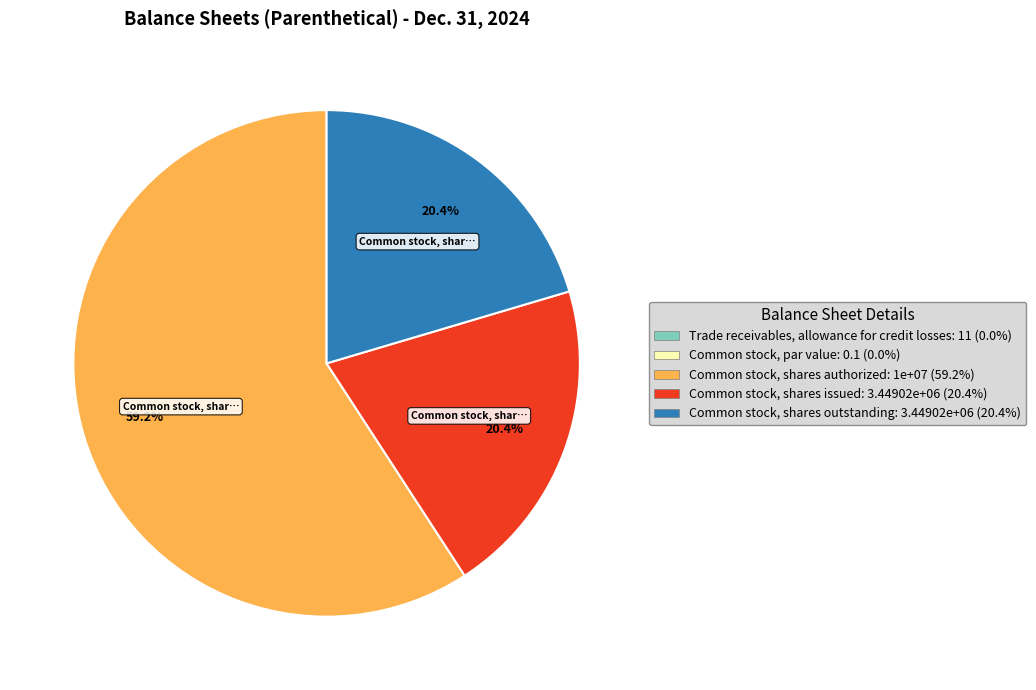

The Common stock, shares authorized slice represents 51% of the pie. True or false?

False